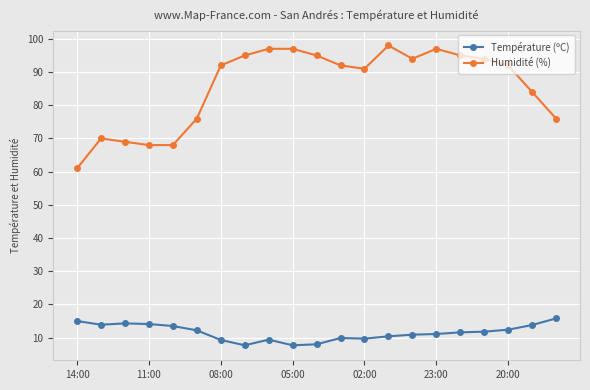

Which series has the largest range (max minus min)?

Humidité (%)